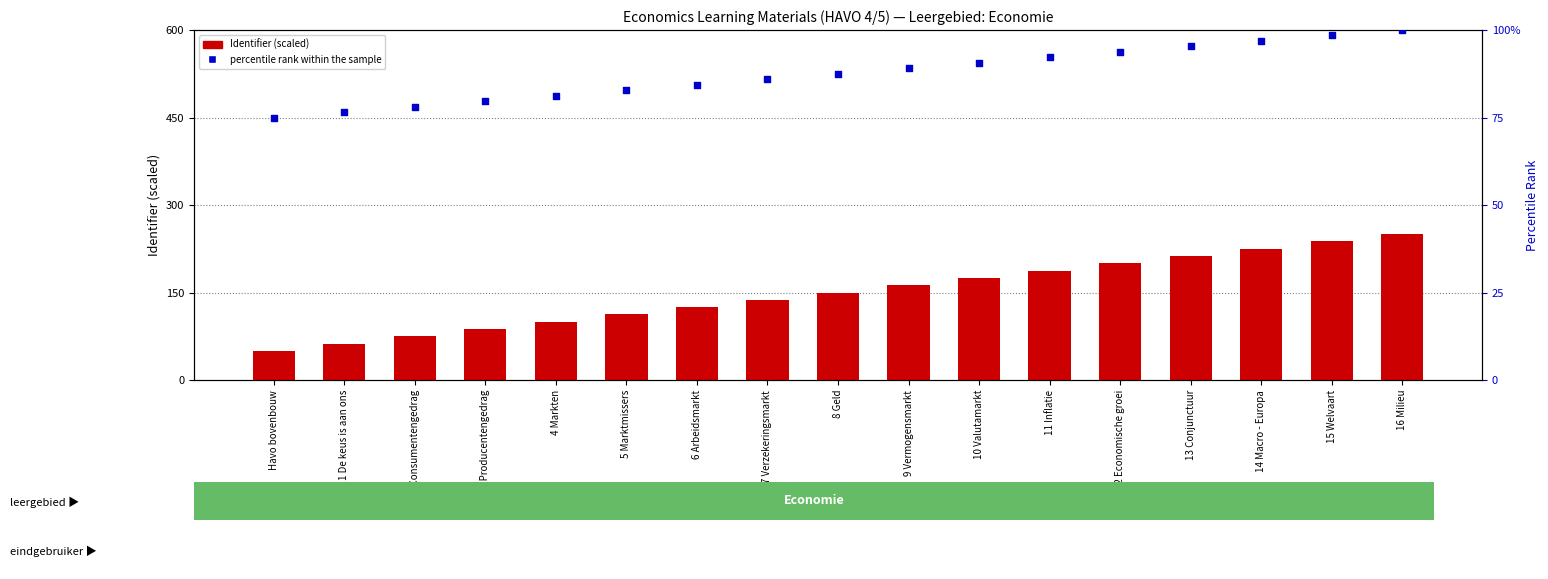

Which series has the largest total across all categories?

Identifier (scaled)